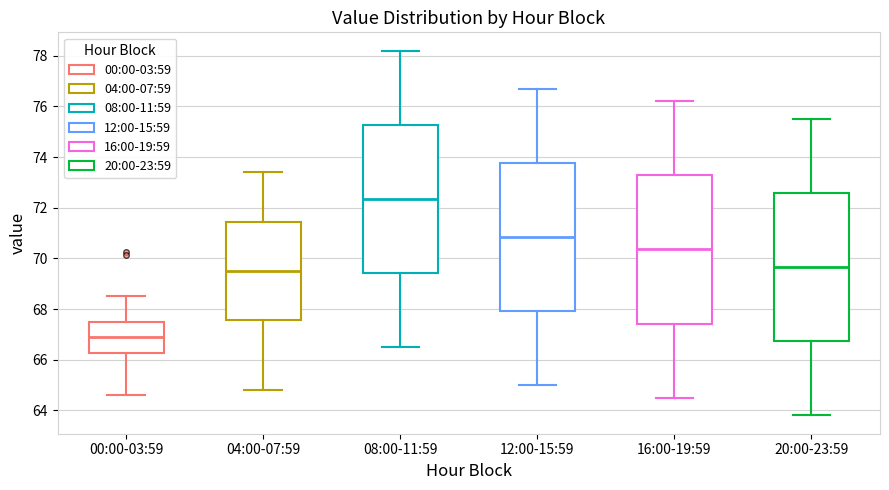

Reading left to right, transcribe this box plot: for each box, give where its median line is, the range the box spans, and where its two whiskers end, as read against the y-axis. The values are not printed on the chart, so give them approximately, as read against the axis.

00:00-03:59: median 67.0, box 66.2 to 67.6, whiskers 64.6 to 68.6
04:00-07:59: median 69.6, box 67.6 to 71.4, whiskers 64.8 to 73.4
08:00-11:59: median 72.4, box 69.4 to 75.2, whiskers 66.6 to 78.2
12:00-15:59: median 70.8, box 68.0 to 73.8, whiskers 65.0 to 76.8
16:00-19:59: median 70.4, box 67.4 to 73.2, whiskers 64.6 to 76.2
20:00-23:59: median 69.6, box 66.8 to 72.6, whiskers 63.8 to 75.6